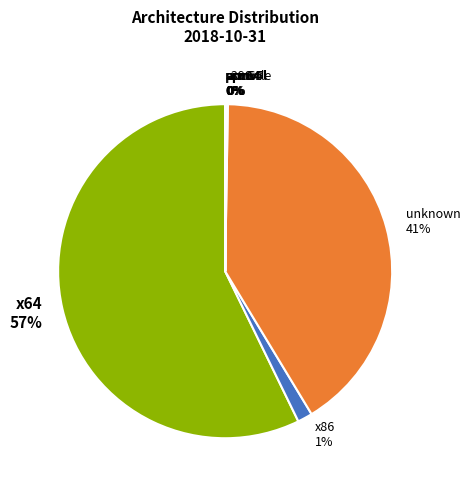

Which slice represents more than half of the pie?

x64